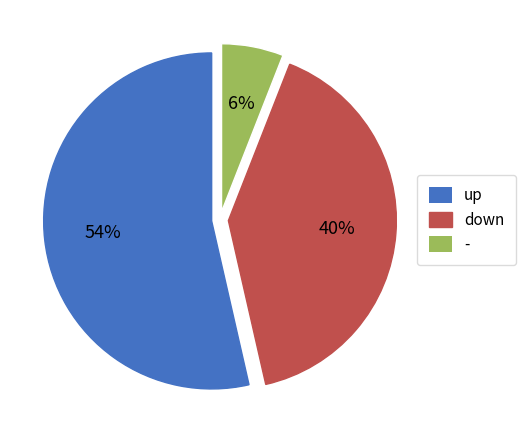

Is down the majority of the pie?

No